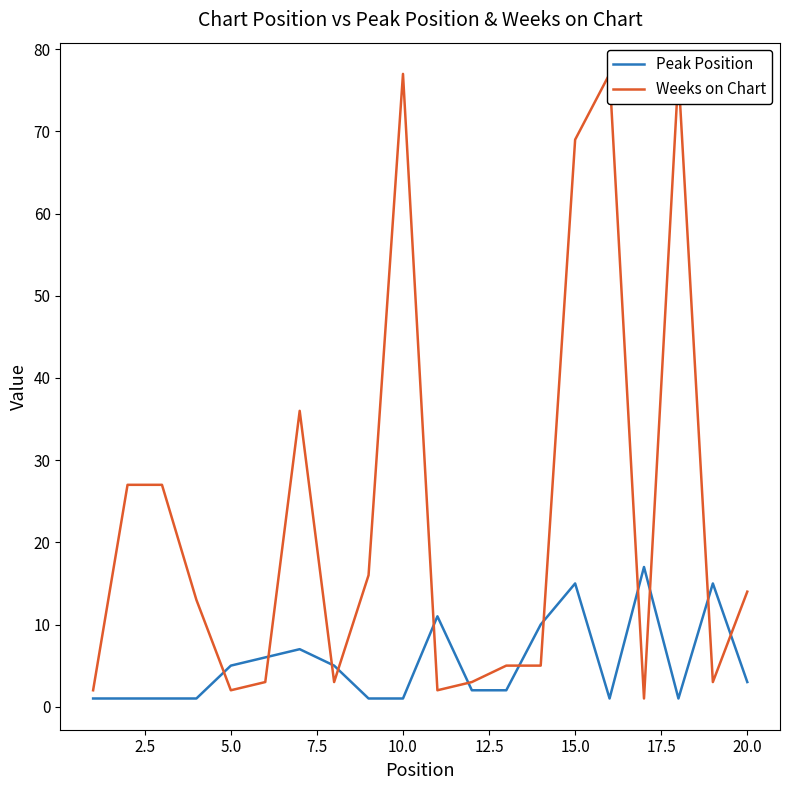

What is the minimum value shown in the chart?

1